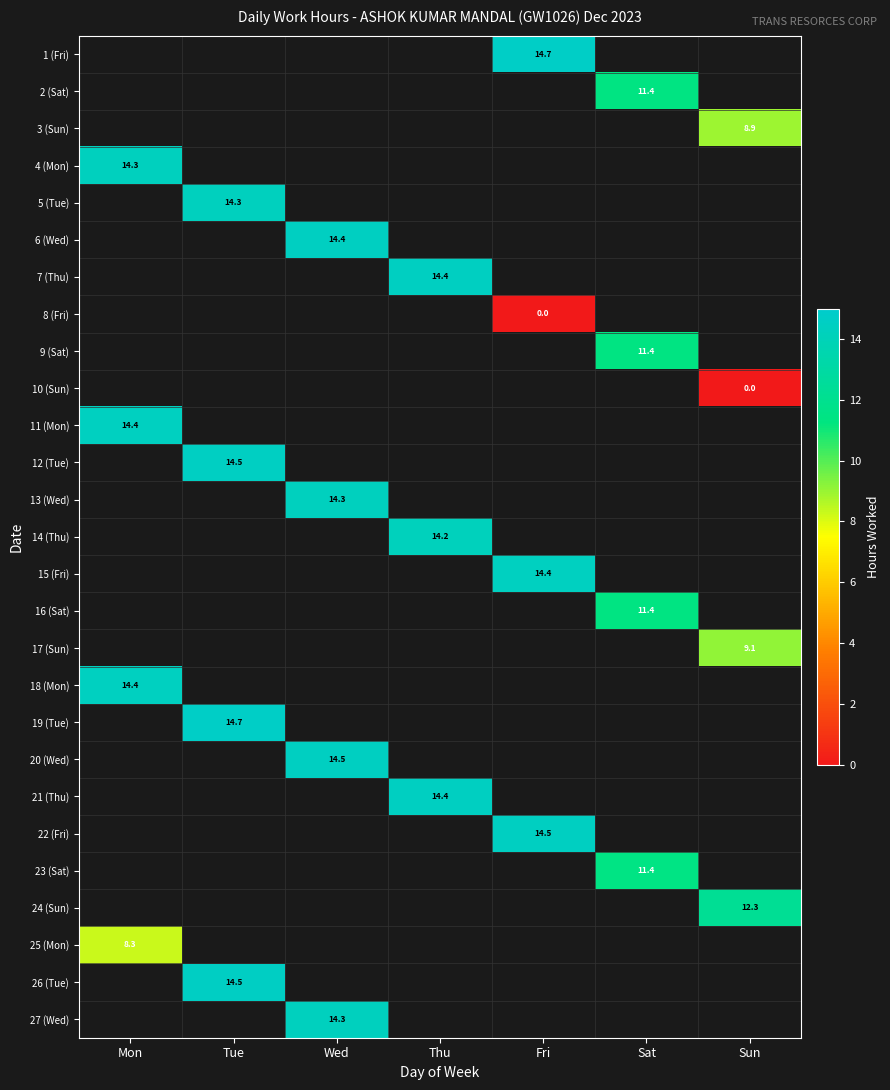

Is it true that 19 (Tue) equals 21.3 at Tue?

False